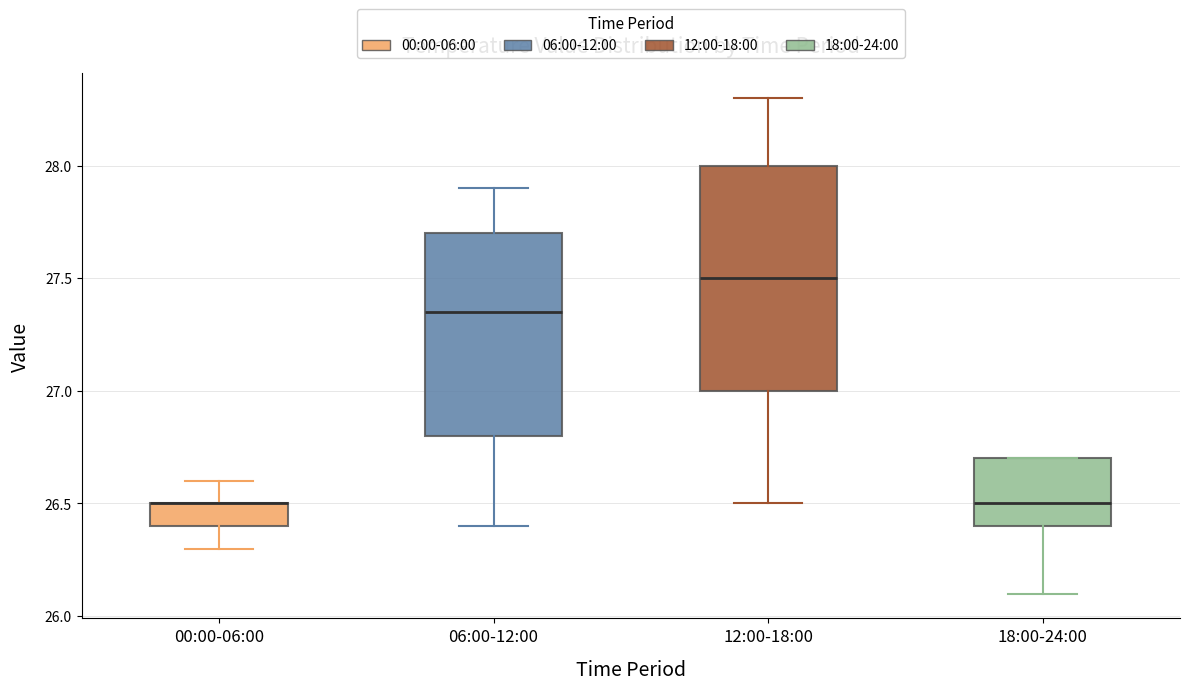

Reading left to right, read every box against the y-axis: the position of its median line, the range the box covers, and the ends of its whiskers. The values are not printed on the chart, so give them approximately, as read against the axis.

00:00-06:00: median 26.50 (drawn on the box's upper edge), box 26.40 to 26.50, whiskers 26.30 to 26.60
06:00-12:00: median 27.35, box 26.80 to 27.70, whiskers 26.40 to 27.90
12:00-18:00: median 27.50, box 27.00 to 28.00, whiskers 26.50 to 28.30
18:00-24:00: median 26.50, box 26.40 to 26.70, whiskers 26.10 to 26.70